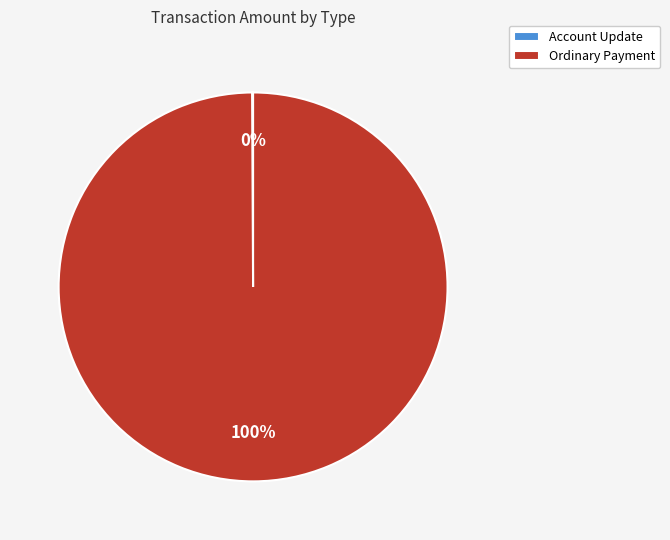

Is Ordinary Payment the majority of the pie?

Yes